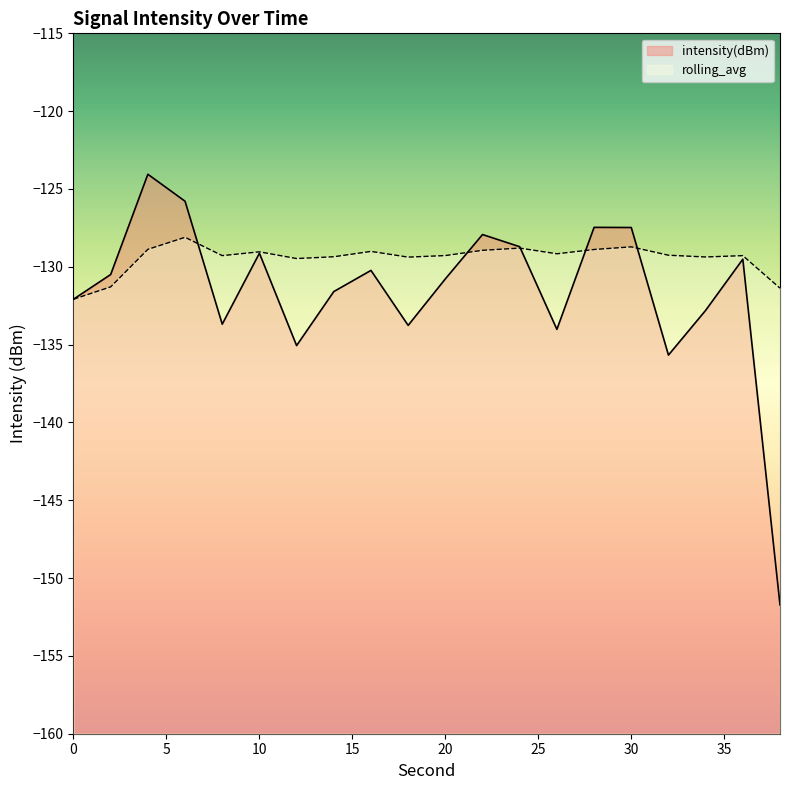

Reading left to right, what are all the values shown in this chart?

intensity(dBm): -132.1	-130.5	-124.1	-125.8	-133.7	-129.1	-135.1	-131.6	-130.2	-133.8	-130.8	-127.9	-128.7	-134.0	-127.5	-127.5	-135.7	-132.8	-129.5	-151.7
rolling_avg: -132.1	-131.3	-128.9	-128.1	-129.3	-129.0	-129.5	-129.4	-129.0	-129.4	-129.3	-128.9	-128.8	-129.2	-128.9	-128.7	-129.3	-129.4	-129.3	-131.4